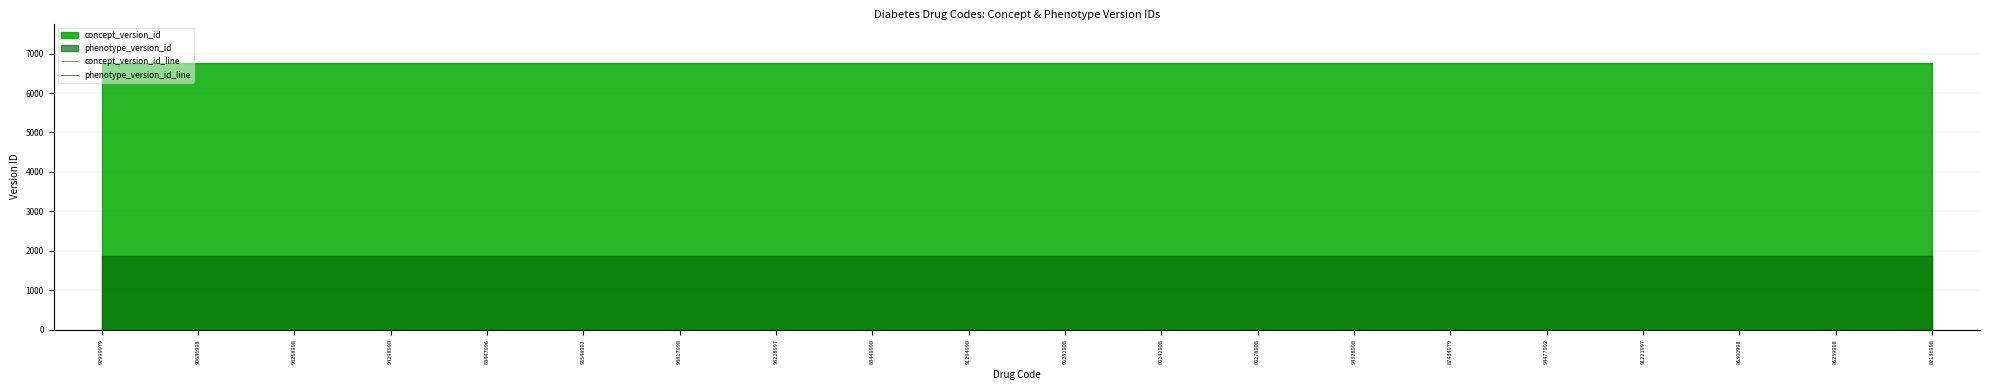

Which label corresponds to the largest value in the chart?

92999979